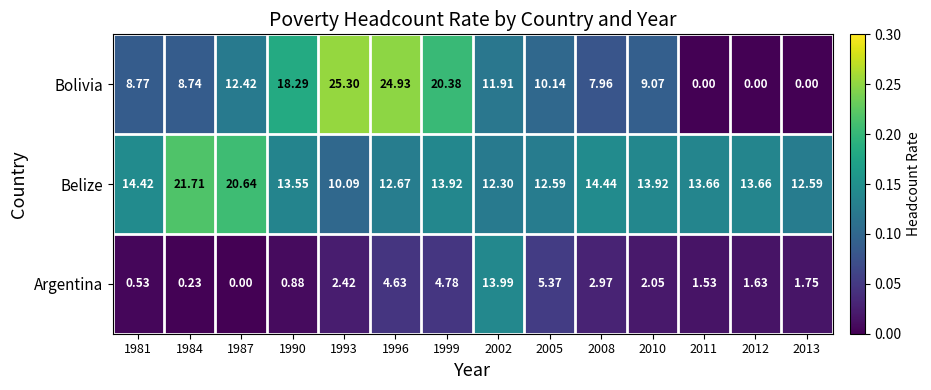

Which series changed the most between 1990 and 2002?

Argentina